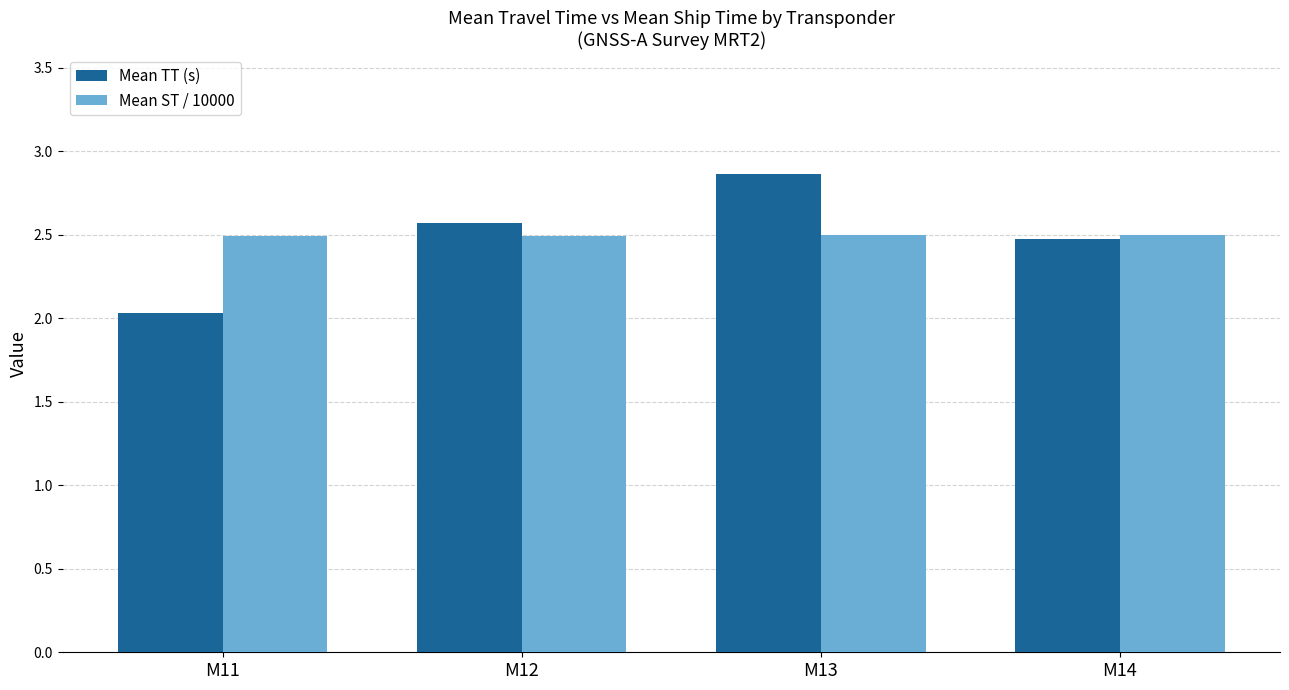

What is the difference between the Mean TT (s) values at M13 and M14?

0.4